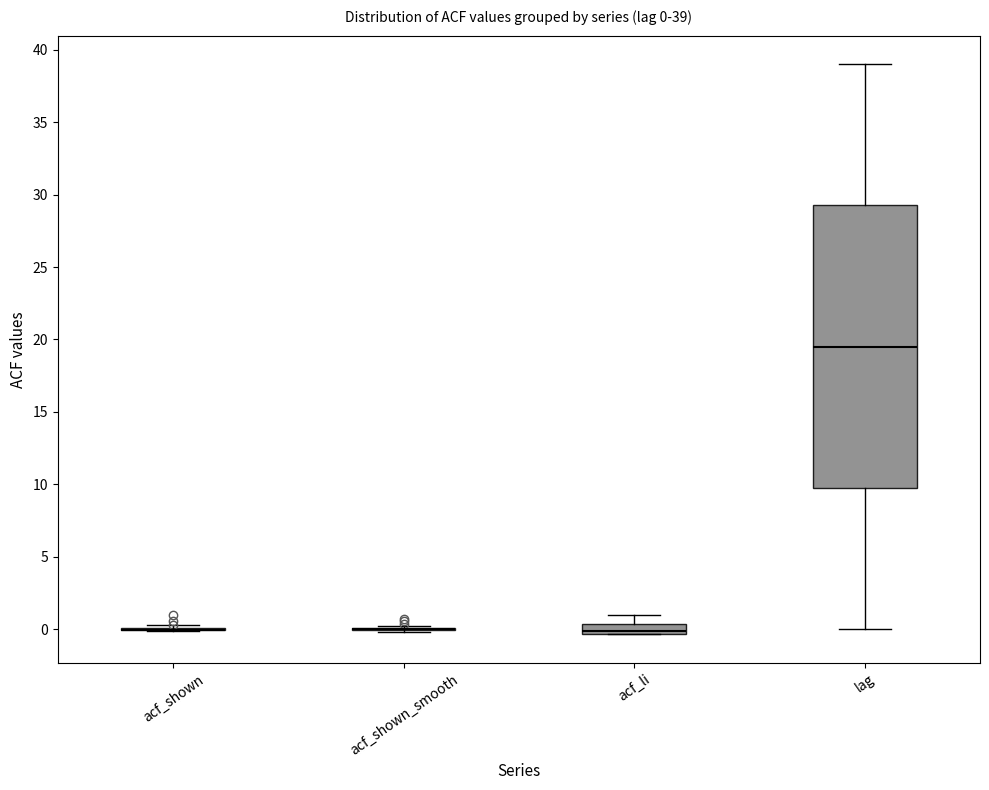

Which box is the tallest, from its lower edge to its upper edge?

lag